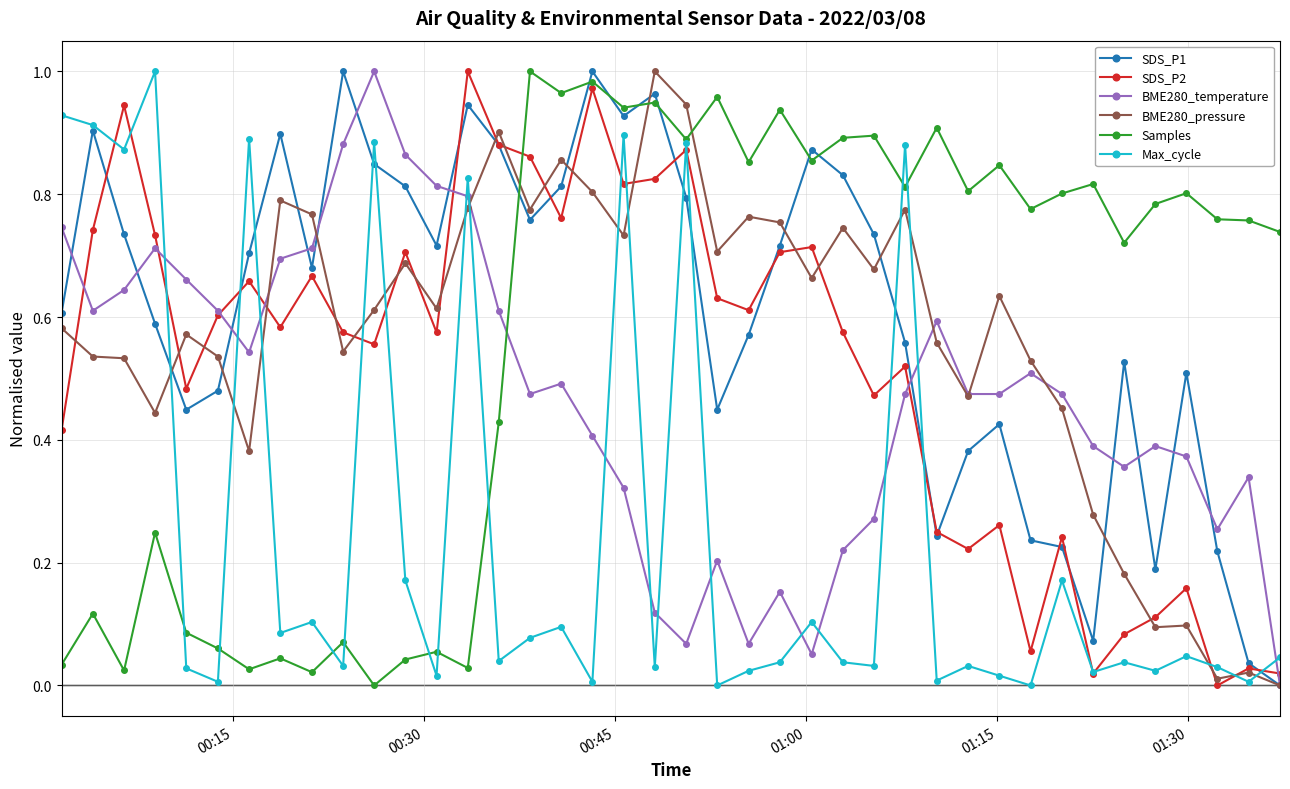

How many times do BME280_pressure and Samples cross each other?

3